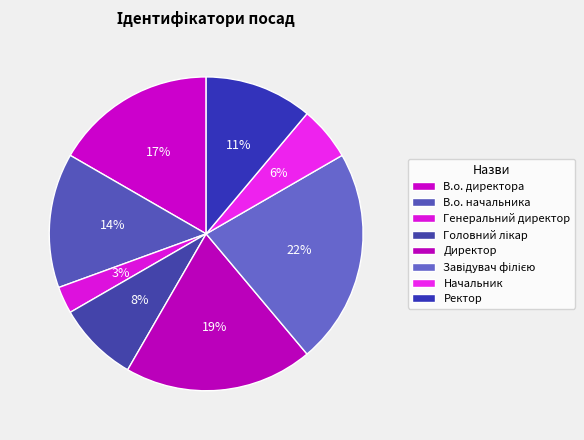

To the nearest percent, what is the combined percentage of В.о. директора and Генеральний директор?

19%